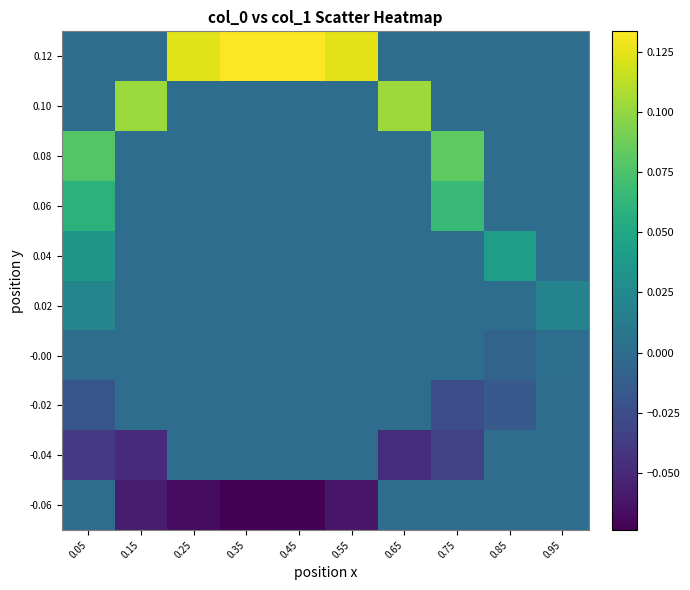

How many series are shown in this chart?

10